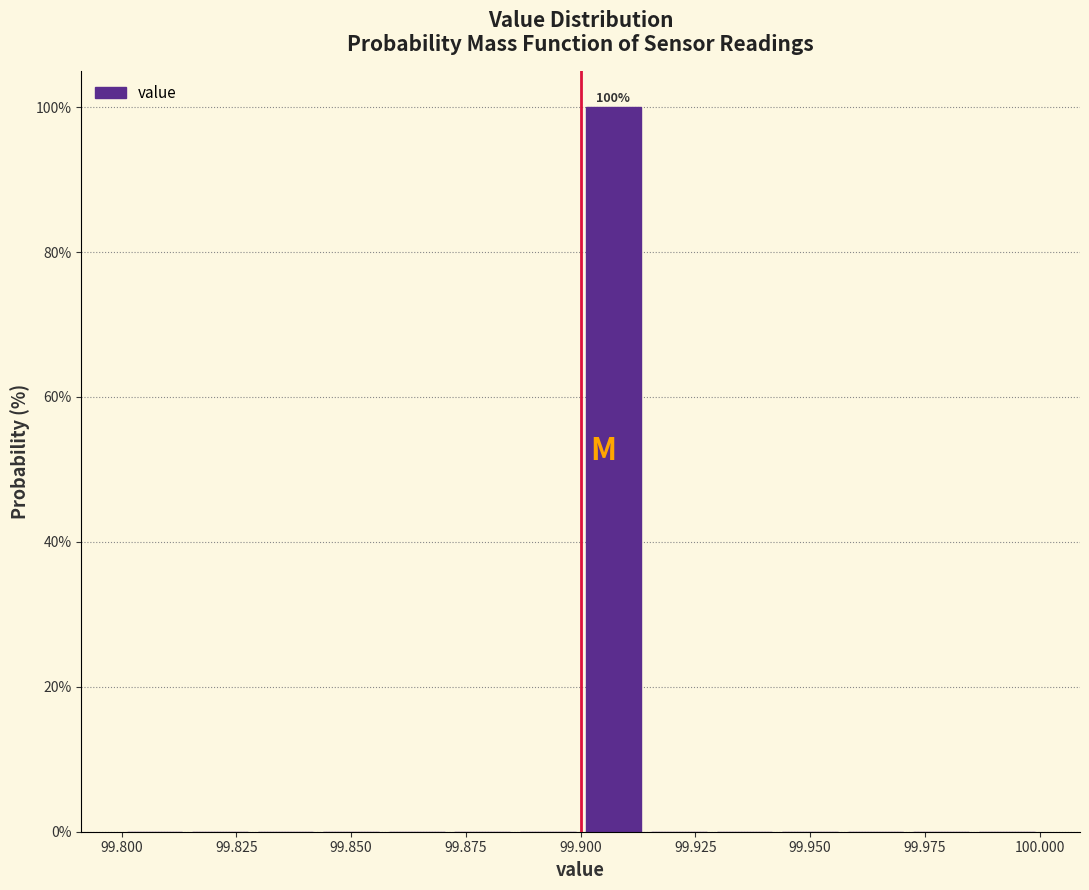

Around what value on the x-axis is the tallest bar? Give the approximate position of its centre, as read against the axis.

99.905